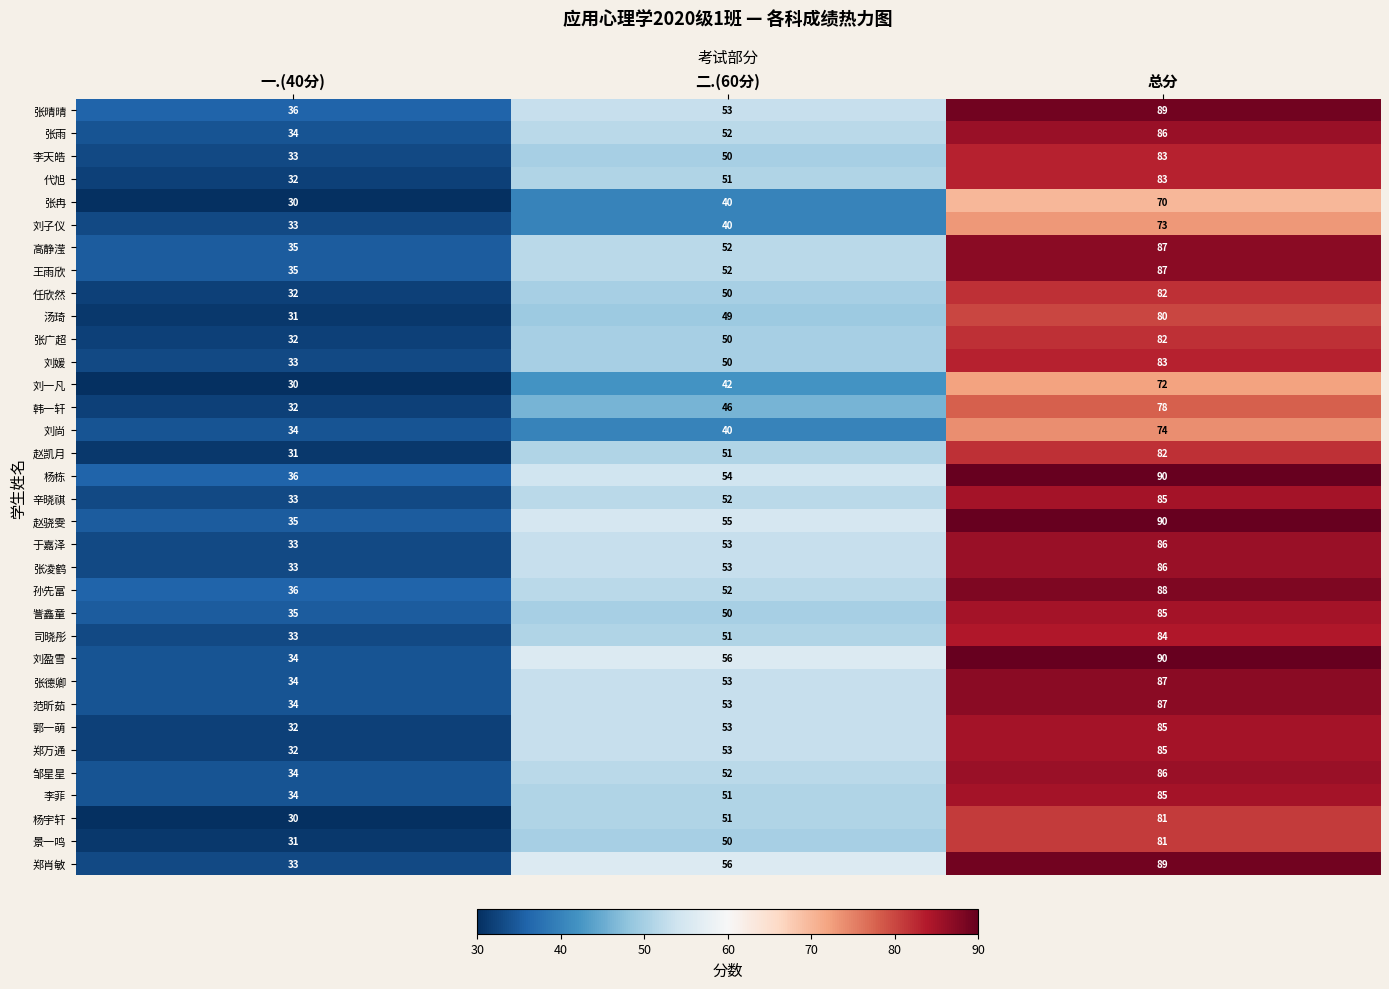

At which category is the sum across all series the highest?

总分